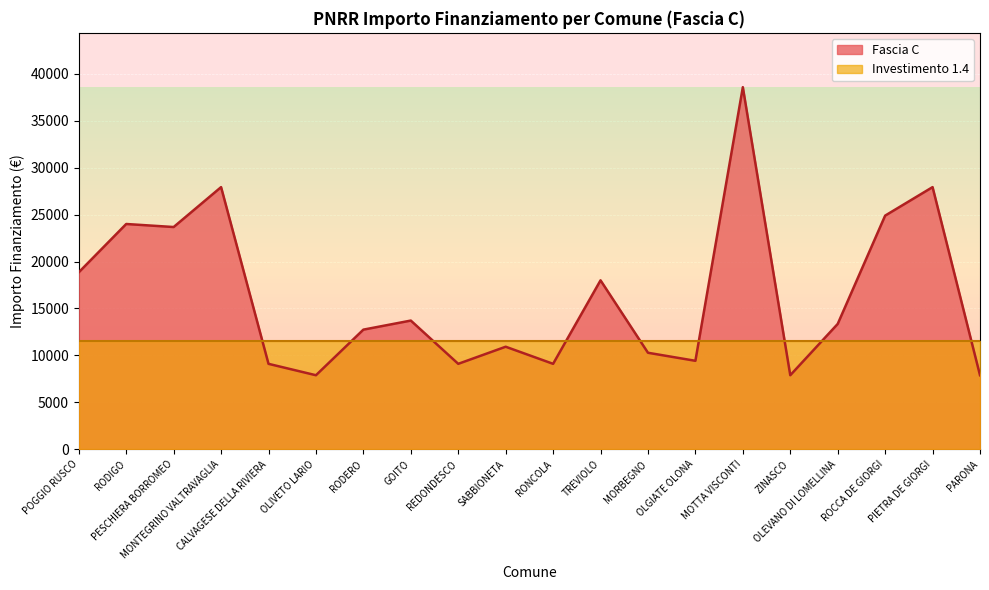

Reading right to left, extract all data points from this chart.

PARONA=7891	PIETRA DE GIORGI=27922	ROCCA DE GIORGI=24887	OLEVANO DI LOMELLINA=13354	ZINASCO=7891	MOTTA VISCONTI=38565	OLGIATE OLONA=9427	MORBEGNO=10284	TREVIOLO=17997	RONCOLA=9105	SABBIONETA=10926	REDONDESCO=9105	GOITO=13712	RODERO=12747	OLIVETO LARIO=7891	CALVAGESE DELLA RIVIERA=9105	MONTEGRINO VALTRAVAGLIA=27922	PESCHIERA BORROMEO=23673	RODIGO=23996	POGGIO RUSCO=18854